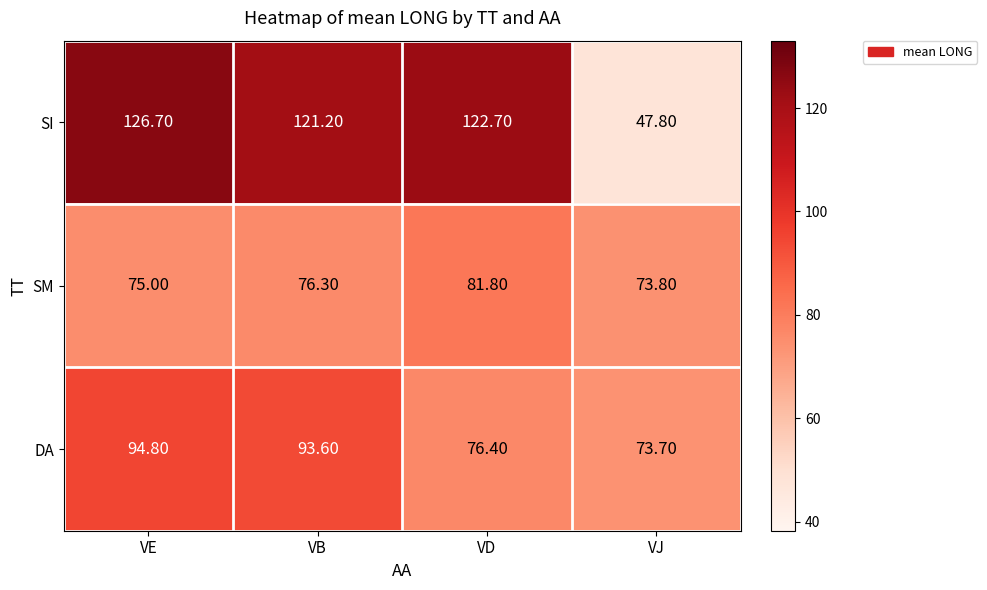

Which label corresponds to the largest value in the chart?

VE